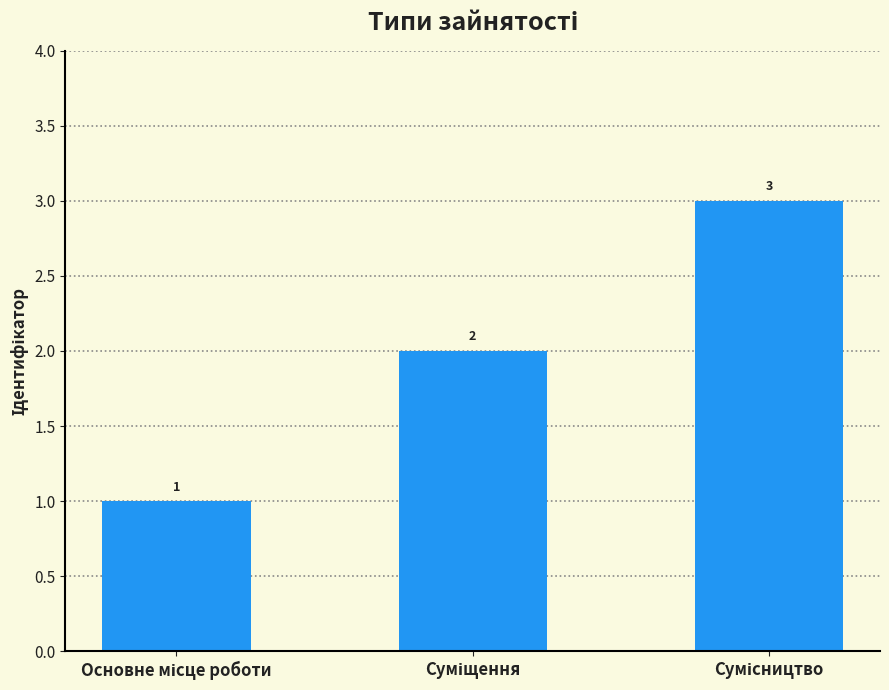

What is the difference between the maximum and minimum values?

2